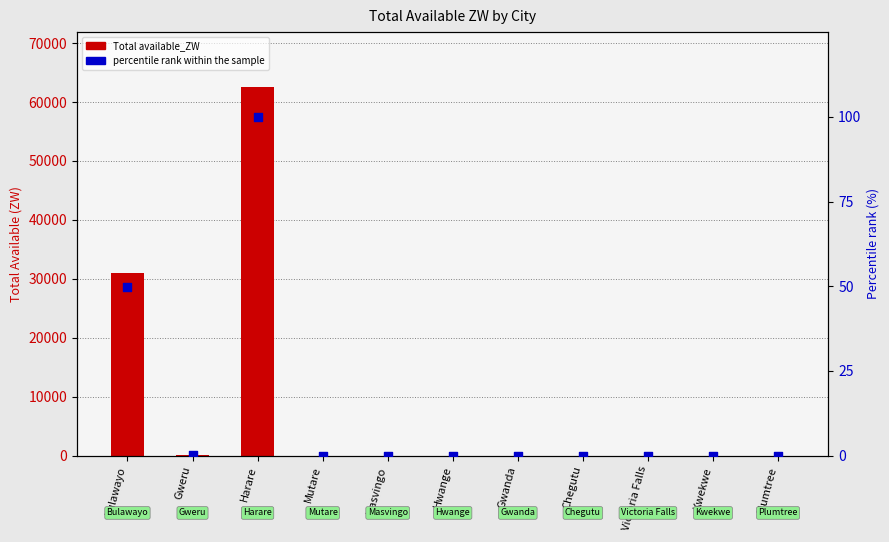

Which series has the largest total across all categories?

Total available_ZW